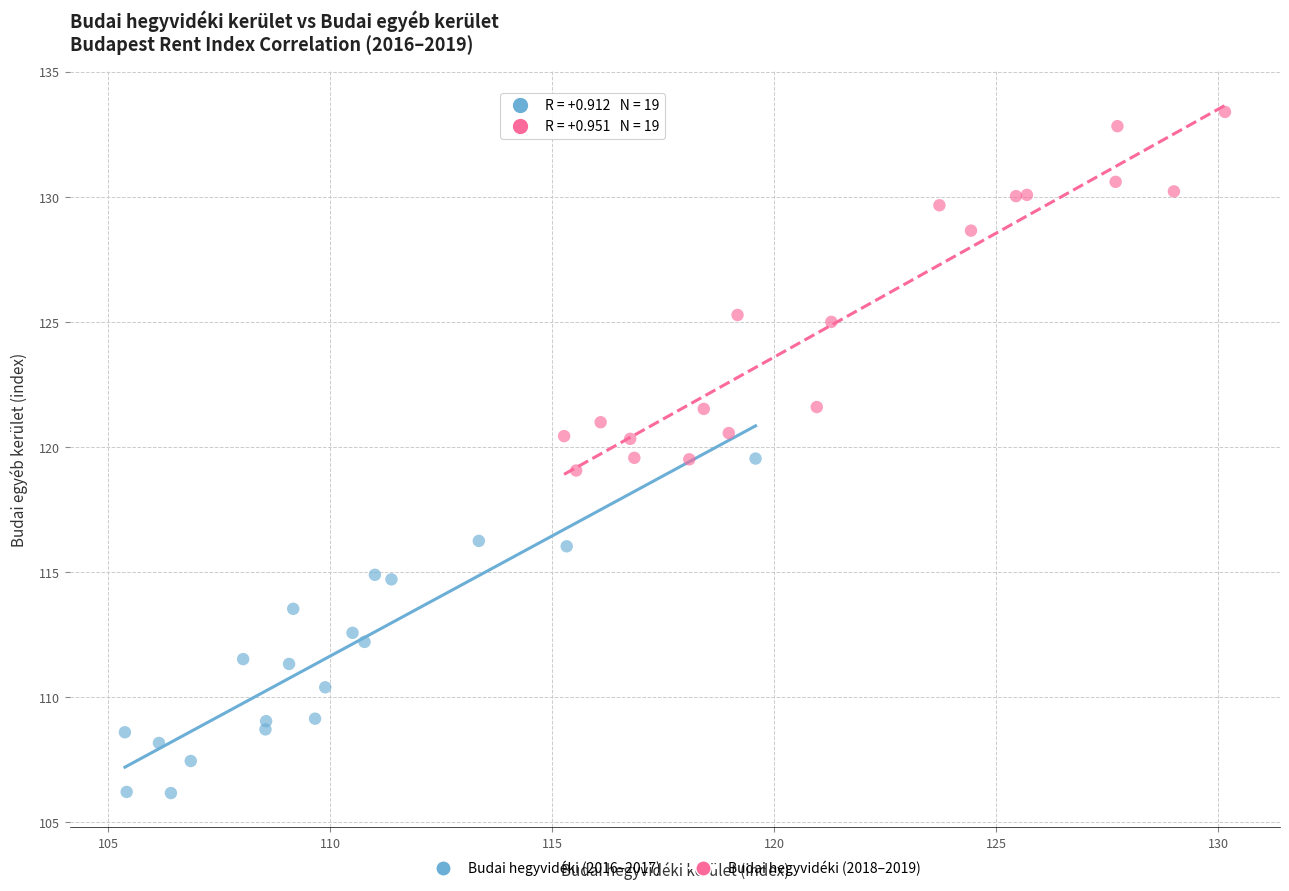

Which series has the widest spread of Y values?

Budai hegyvidéki (2018–2019)